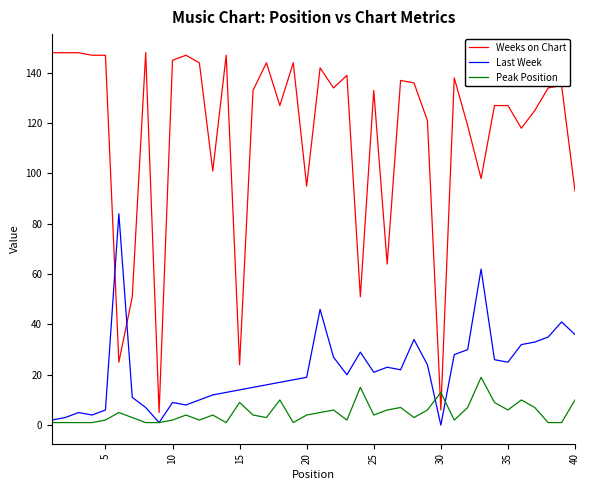

What is the maximum value for Last Week?

84